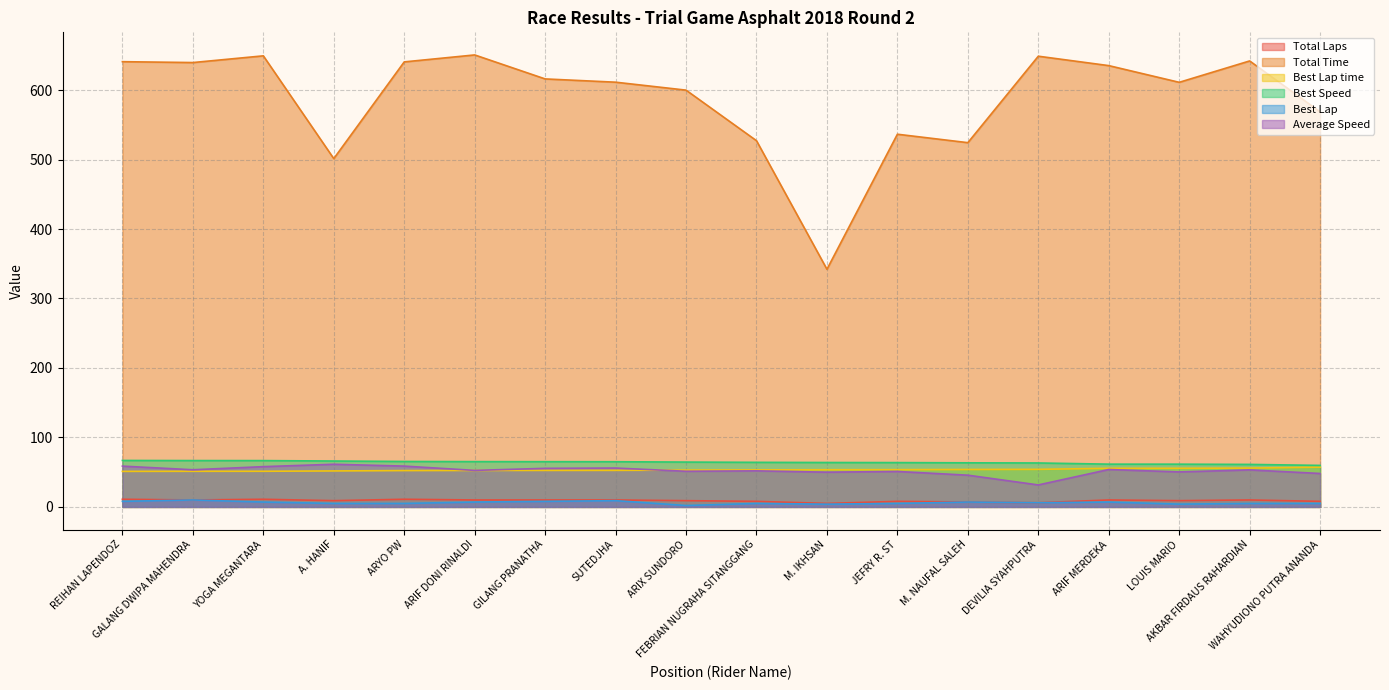

What is the difference between the Total Time values at ARIF MERDEKA and SUTEDJHA?

23.9